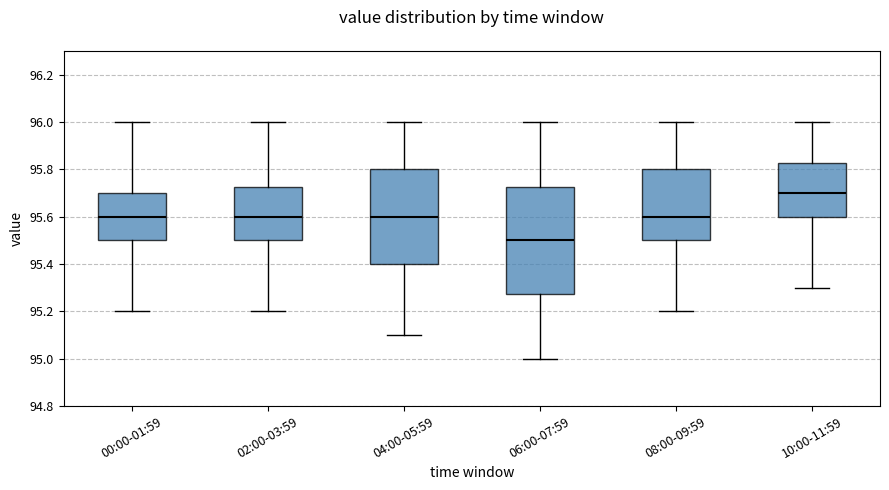

Which box's median line is the lowest?

06:00-07:59